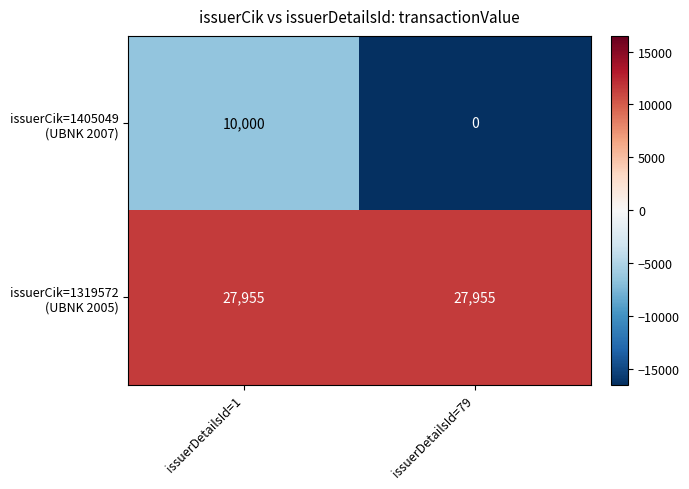

At which category is the sum across all series the highest?

issuerDetailsId=1